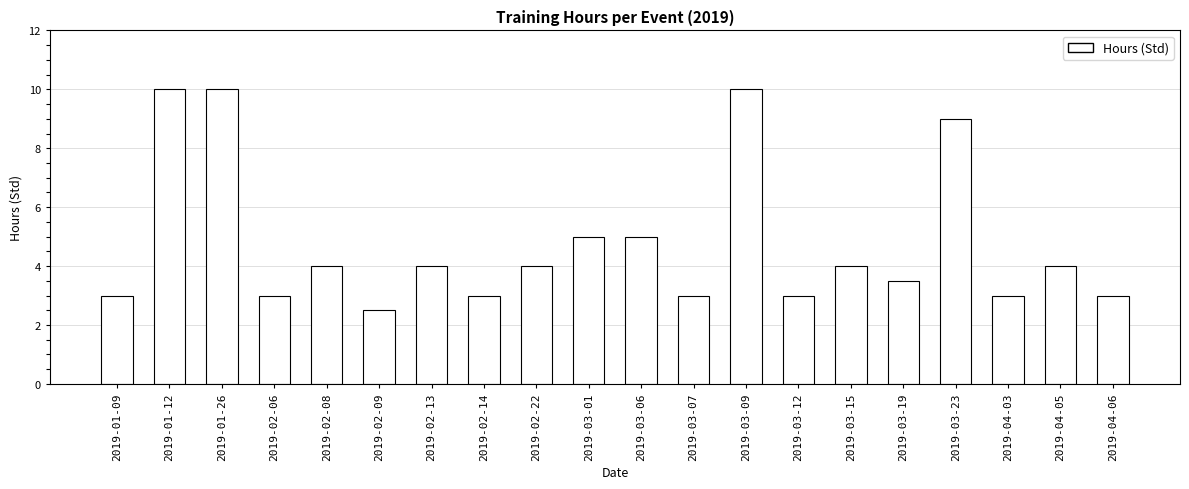

Is it true that the value at 2019-04-05 is 1.0?

False